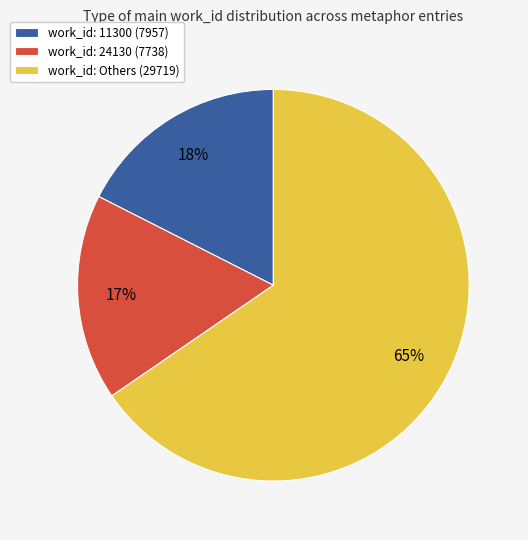

What is the ratio of the value at work_id: 11300 (7957) to the value at work_id: Others (29719)?

0.3